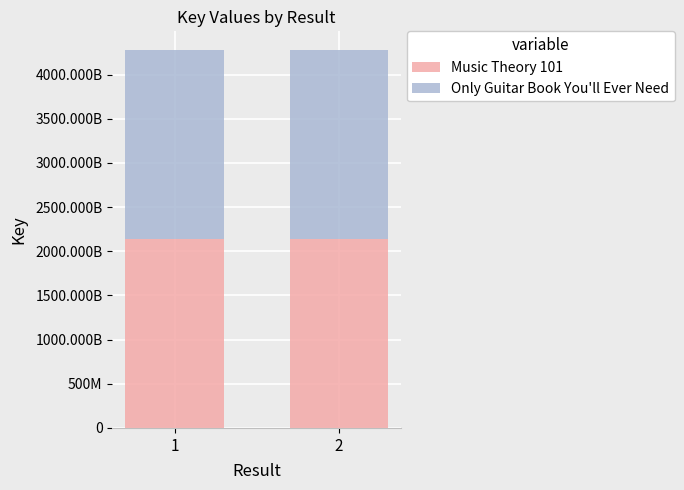

Does the chart contain any negative values?

No